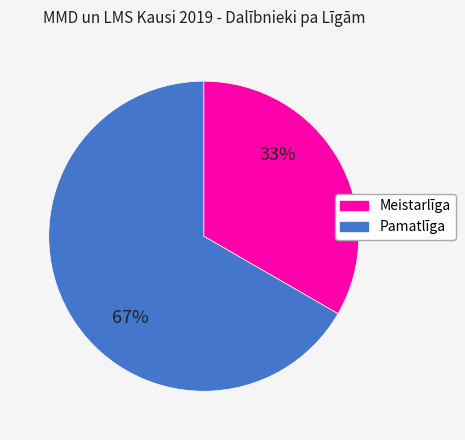

How many slices are in this pie chart?

2